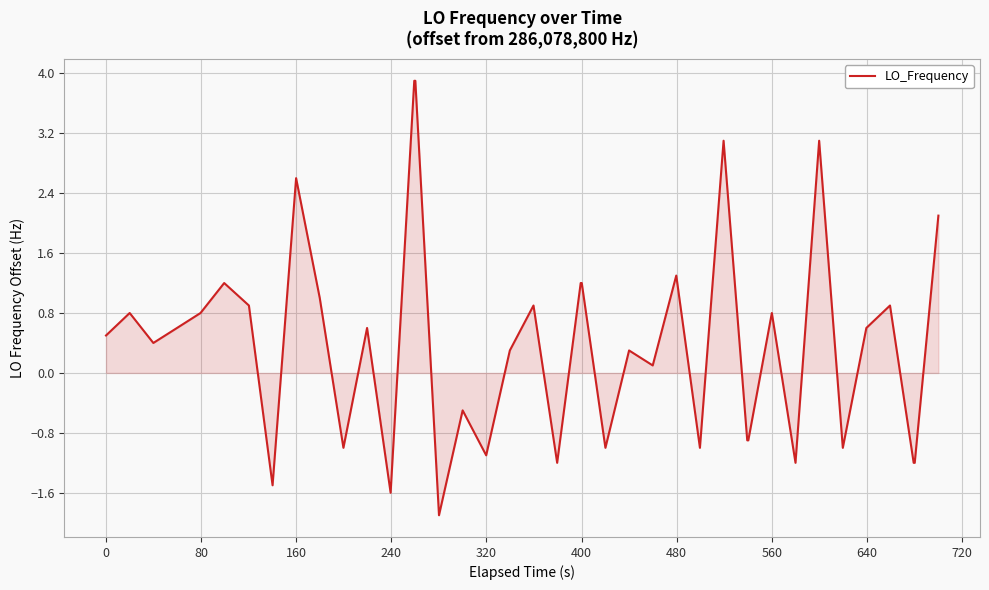

What is the difference between the maximum and minimum values?

5.8